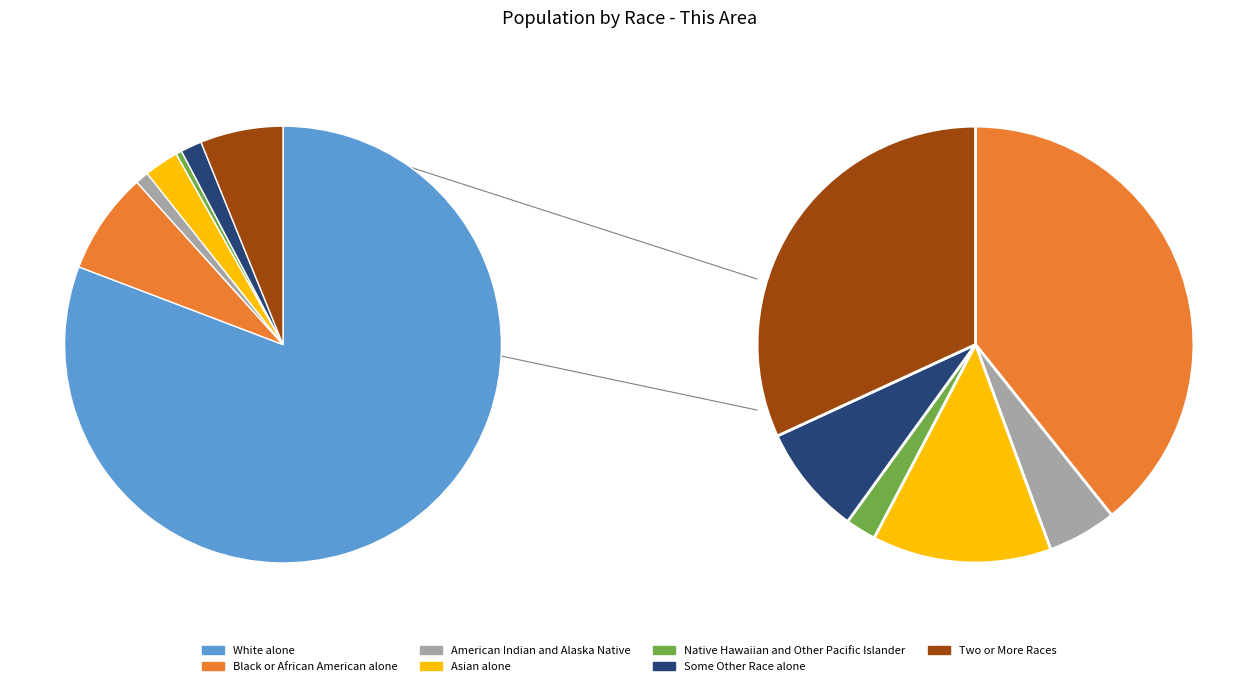

What is the change in value from Native Hawaiian and Other Pacific Islander to Some Other Race alone?

+31